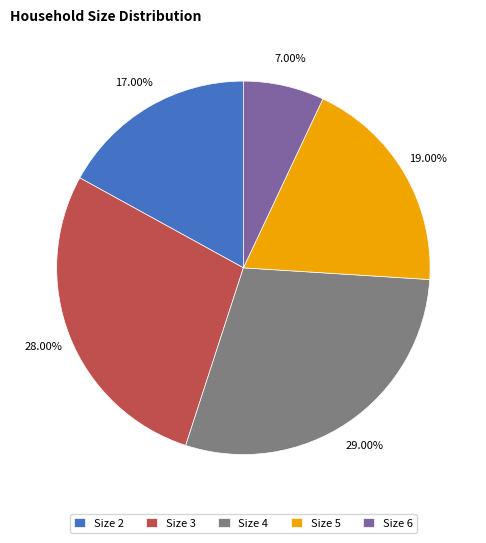

The 3 slice represents 28% of the pie. True or false?

True